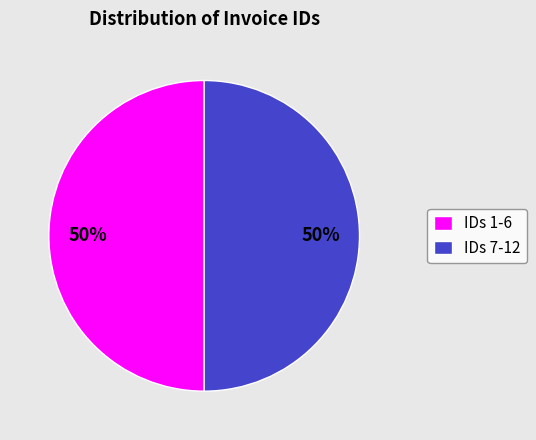

To the nearest percent, what portion does IDs 7-12 represent?

50%